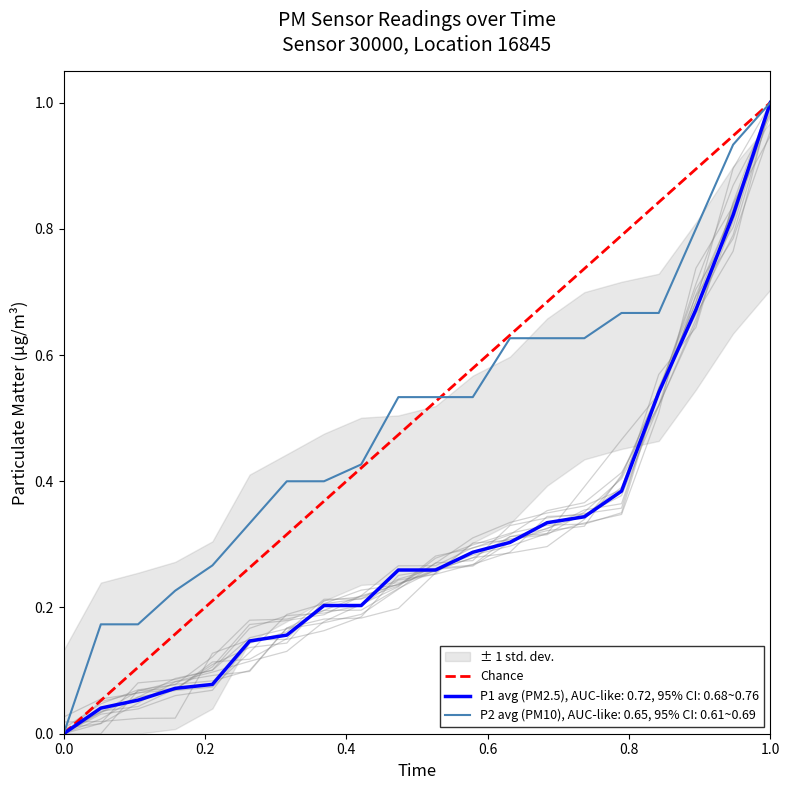

What is the maximum value for P1 avg (PM2.5), AUC-like: 0.72, 95% CI: 0.68~0.76?

1.0